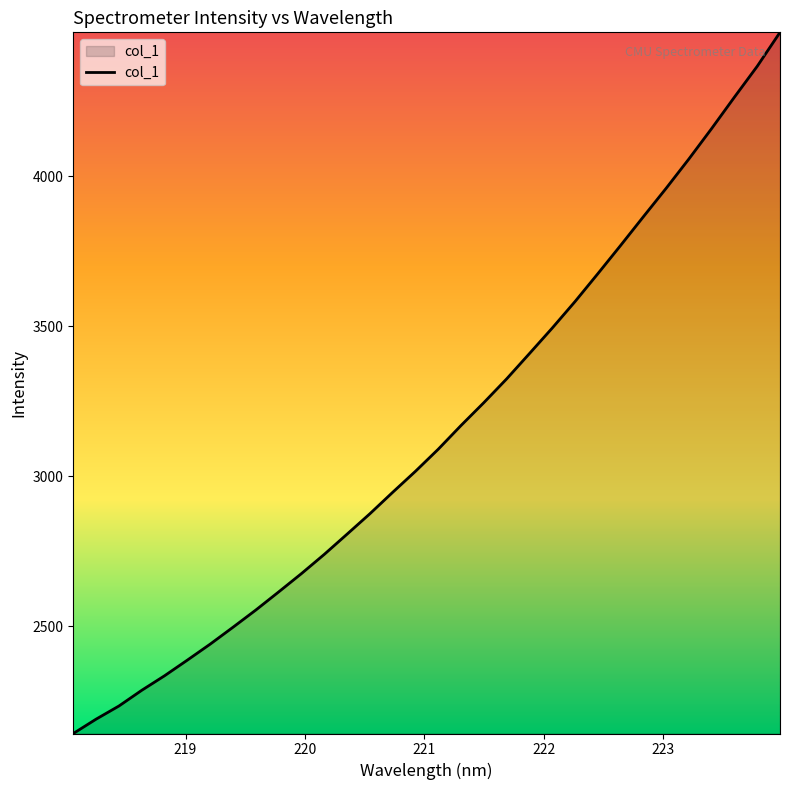

How many lines are shown in the chart?

1